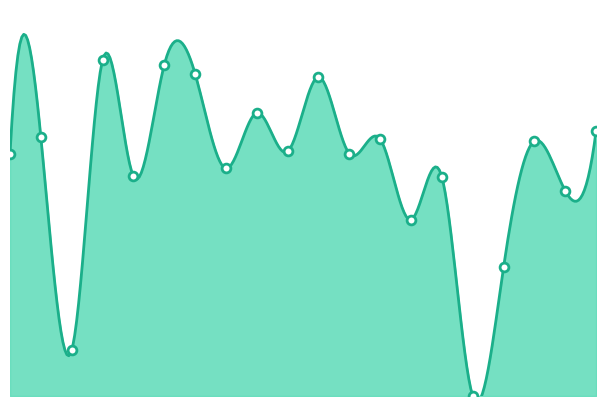

Which has a higher value, 15.0 or 5.0?

5.0